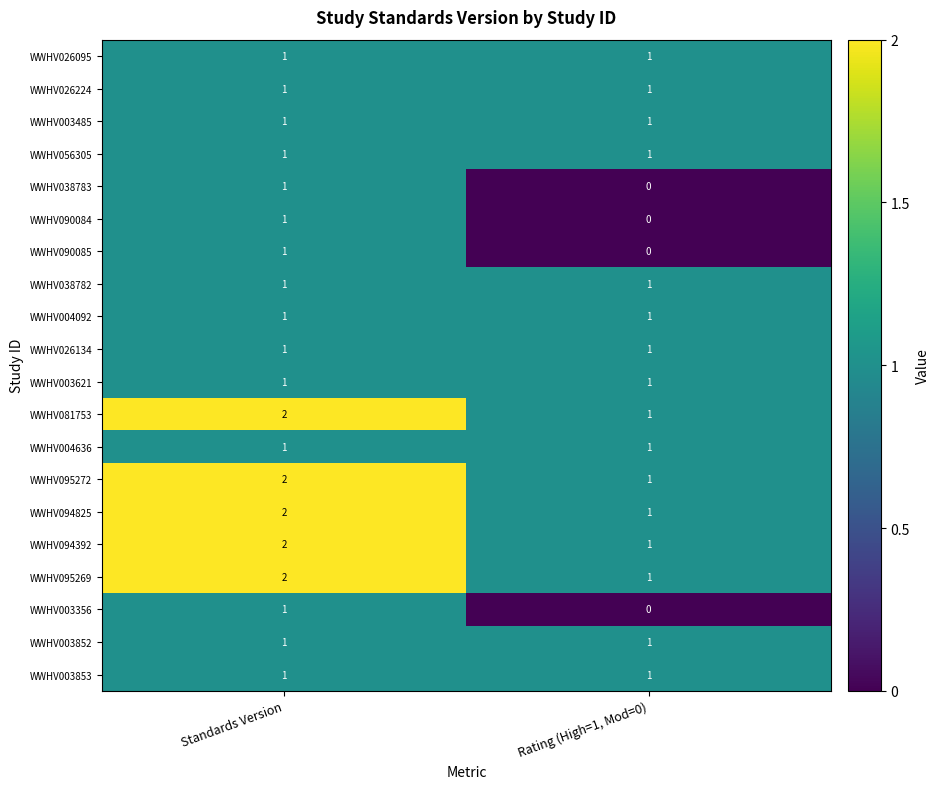

Which category has the lowest value across all series?

Rating (High=1, Mod=0)